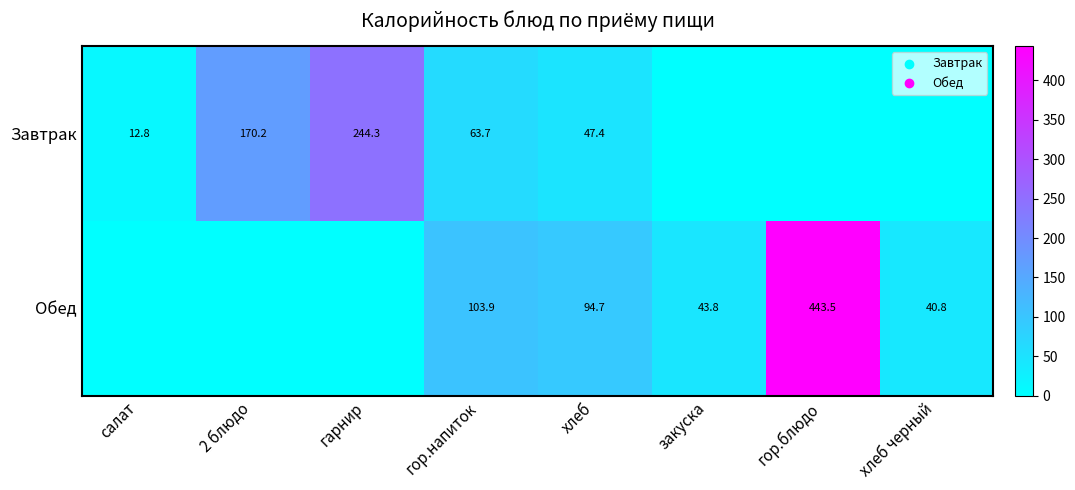

Is it true that Обед equals 43.8 at закуска?

True